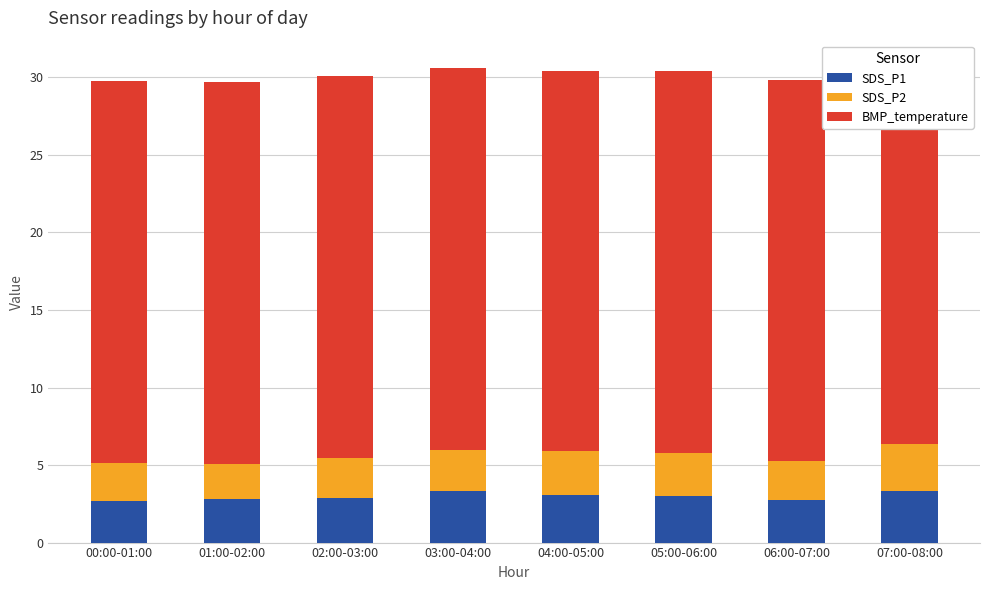

What is the value of the SDS_P1 bar at the 3rd from the left?

2.9